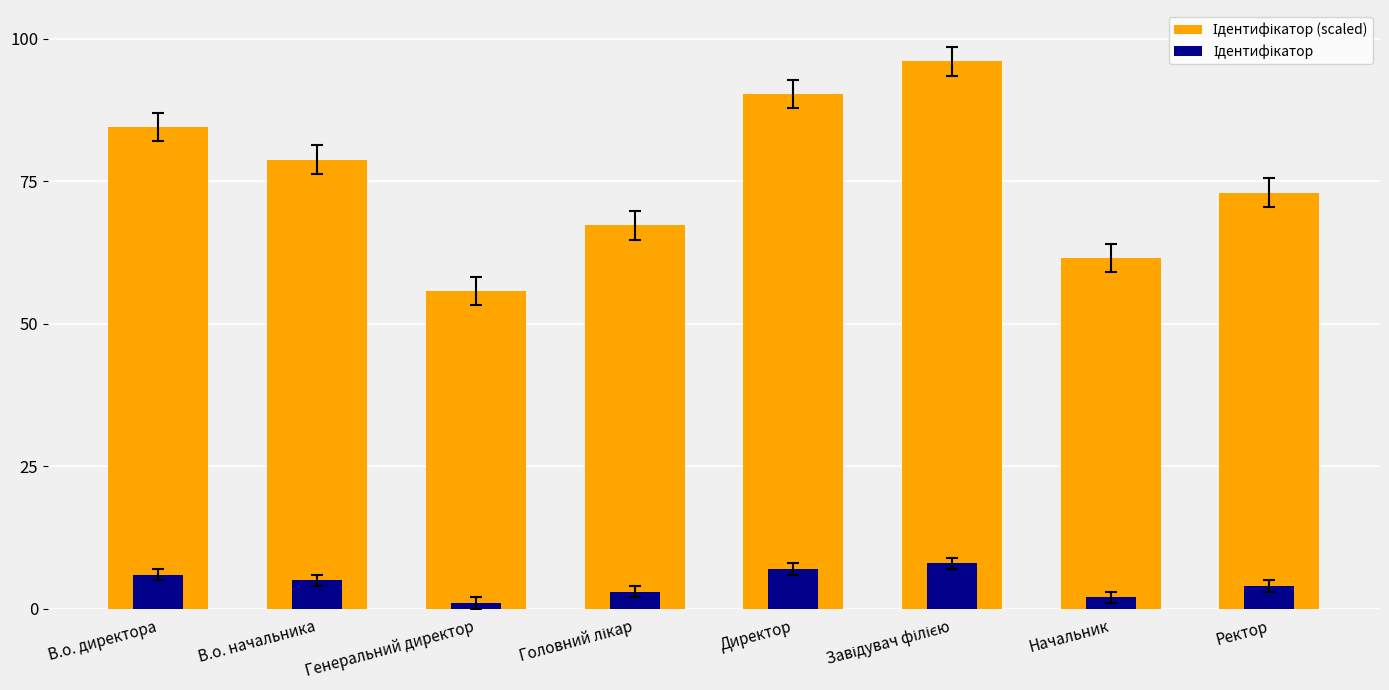

What are all the series names shown in the legend?

Ідентифікатор (scaled), Ідентифікатор